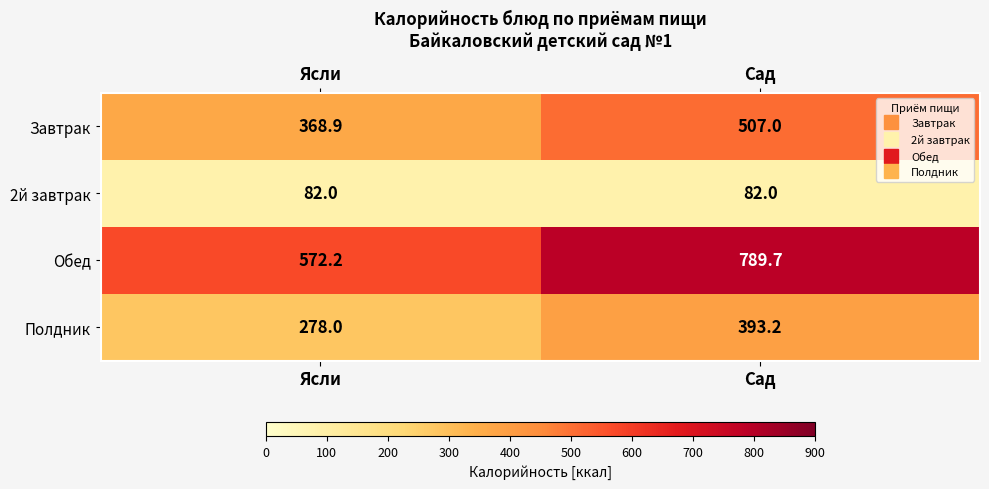

What is the greatest value displayed?

789.7